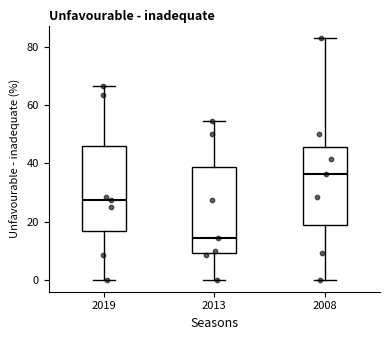

Reading left to right, read every box against the y-axis: the position of its median line, the range the box covers, and the ends of its whiskers. The values are not printed on the chart, so give them approximately, as read against the axis.

2019: median 28, box 16 to 46, whiskers 0 to 66
2013: median 14, box 10 to 38, whiskers 0 to 54
2008: median 36, box 18 to 46, whiskers 0 to 84